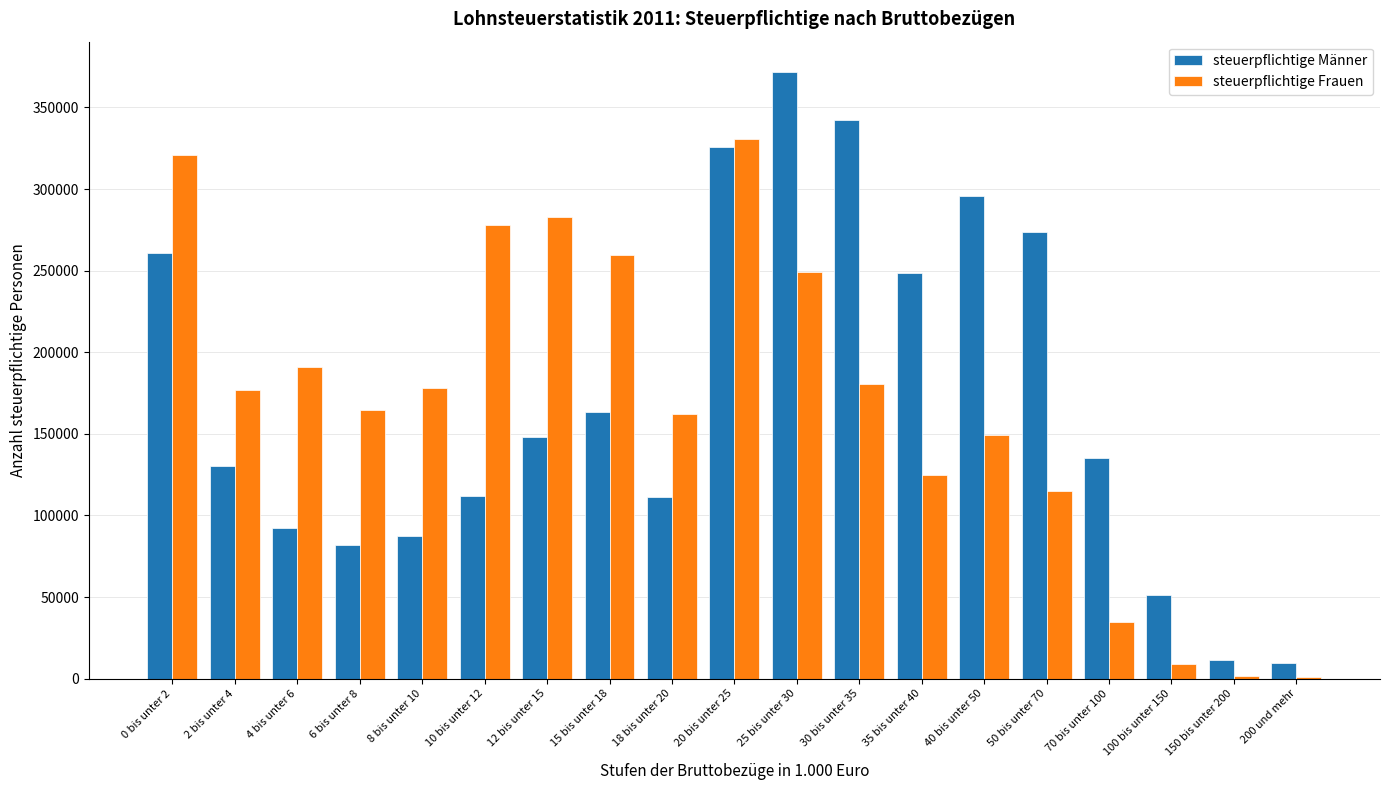

Which series changed the most between 0 bis unter 2 and 8 bis unter 10?

steuerpflichtige Männer